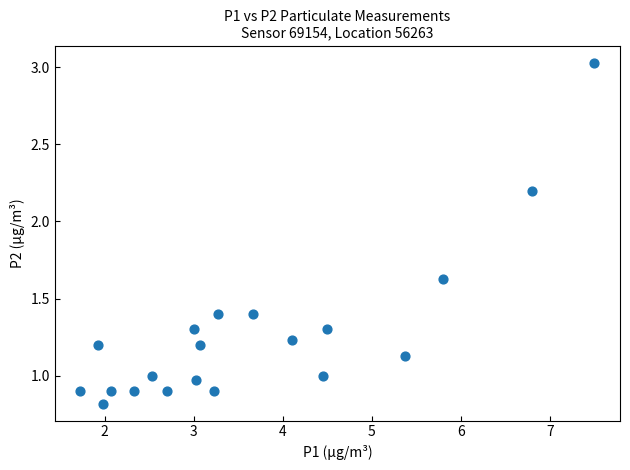

What is the range of X values (max minus min)?

5.8